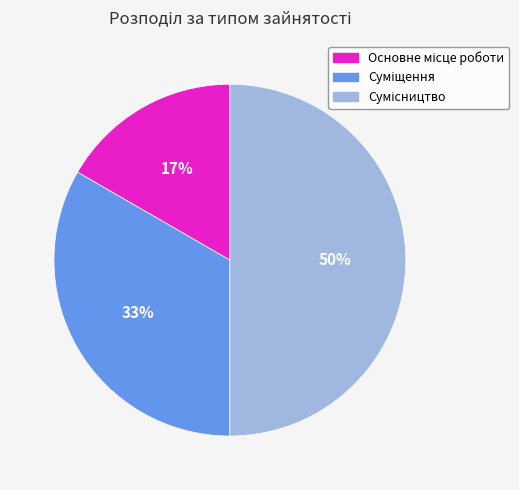

To the nearest percent, what is the average slice percentage?

33%